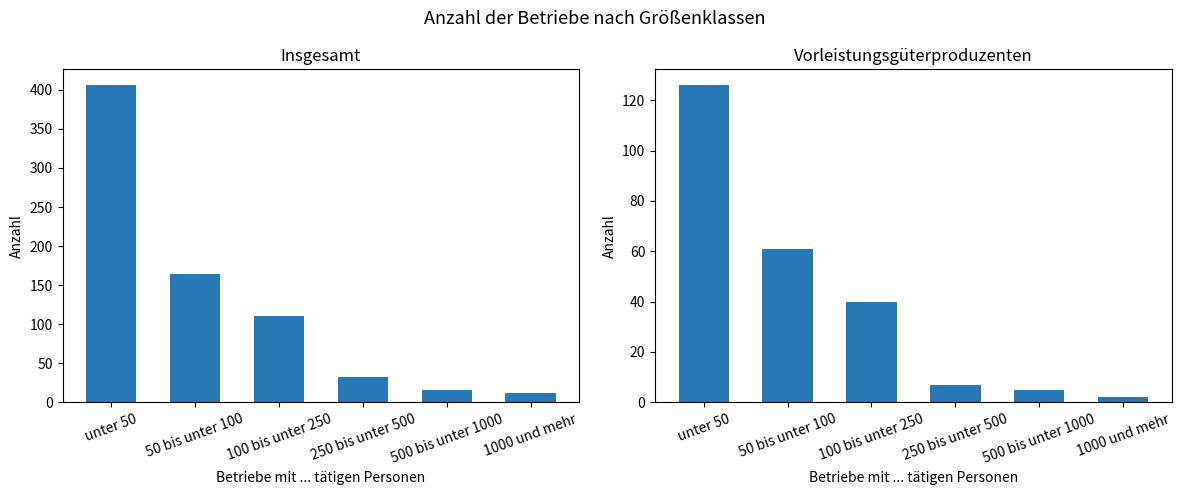

Which label corresponds to the smallest value in the chart?

1000 und mehr